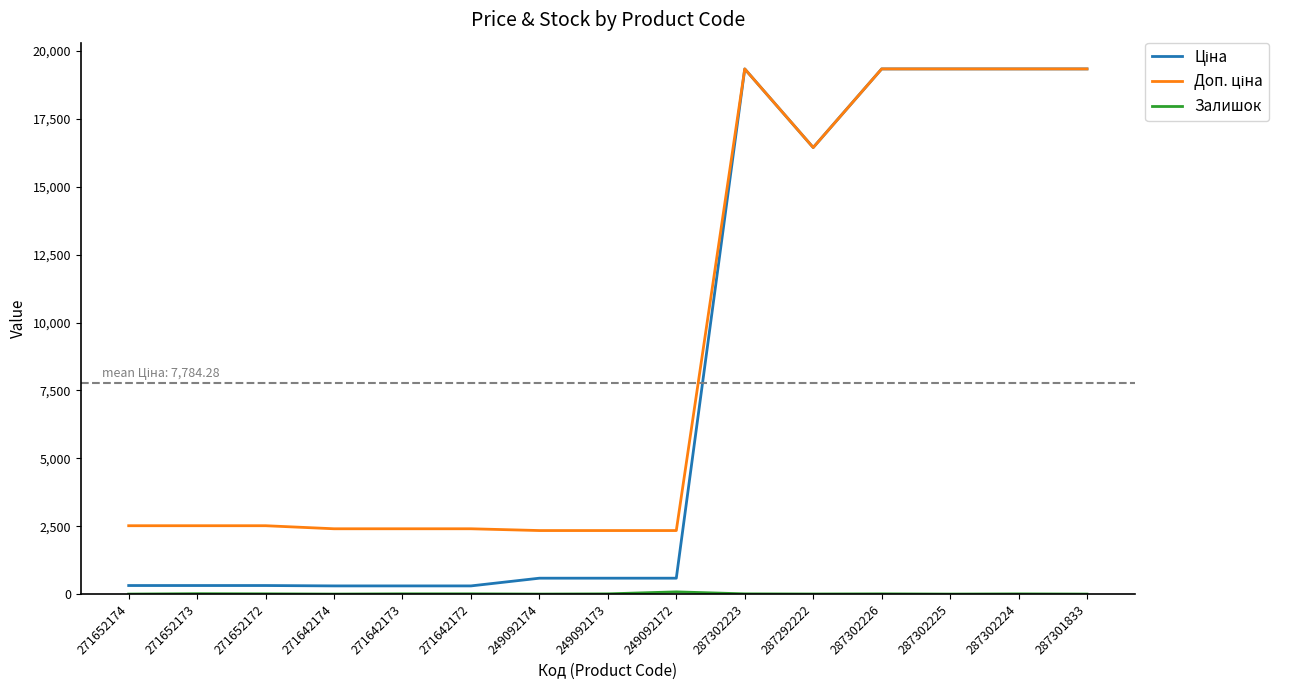

What is the maximum value shown in the chart?

19343.1